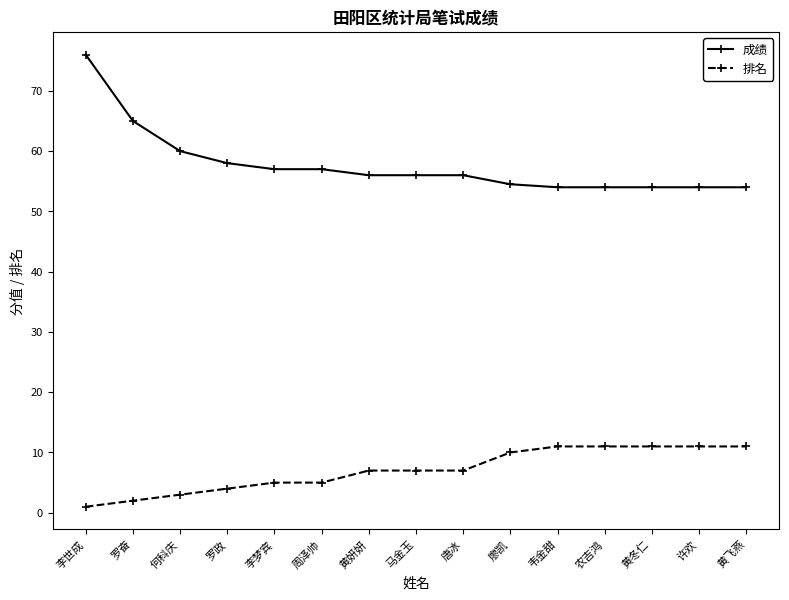

Is it true that 成绩 equals 54.5 at 廖凯?

True